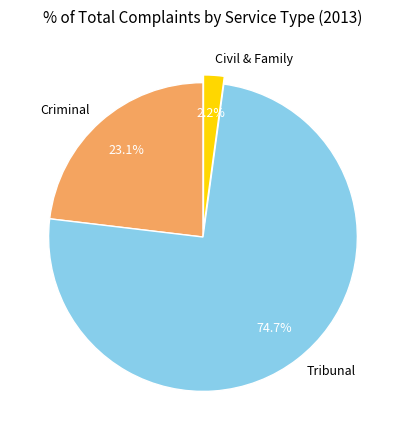

To the nearest percent, what percentage of the pie is Tribunal?

75%